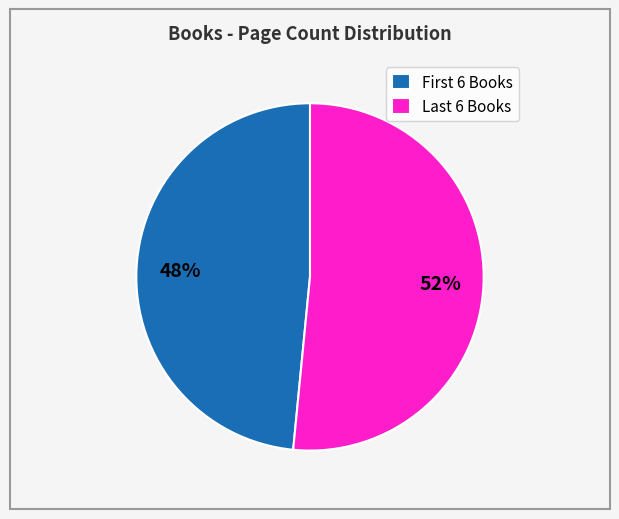

To the nearest percent, what is the average slice percentage?

50%